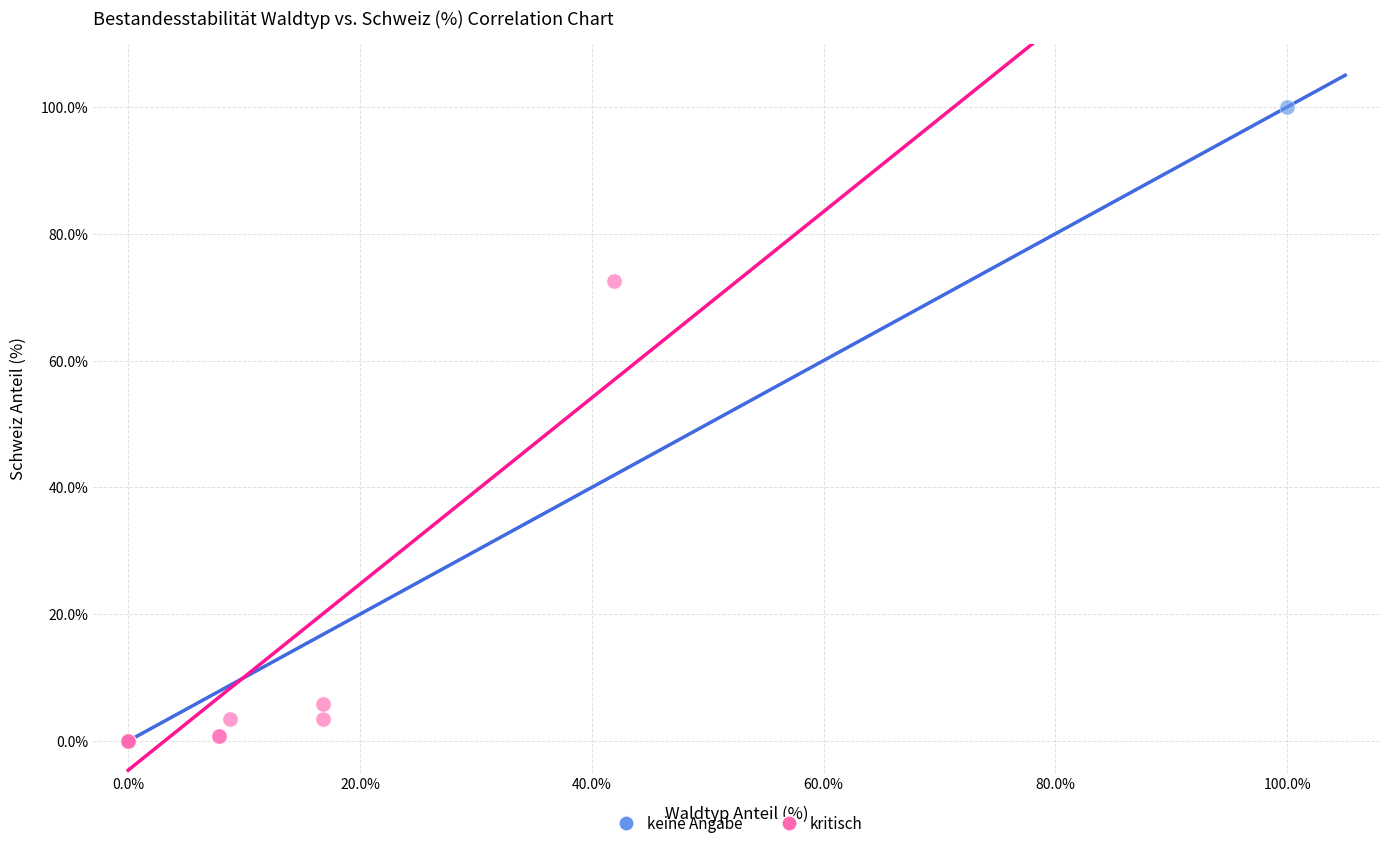

Which series has the largest Y range (max minus min)?

keine Angabe